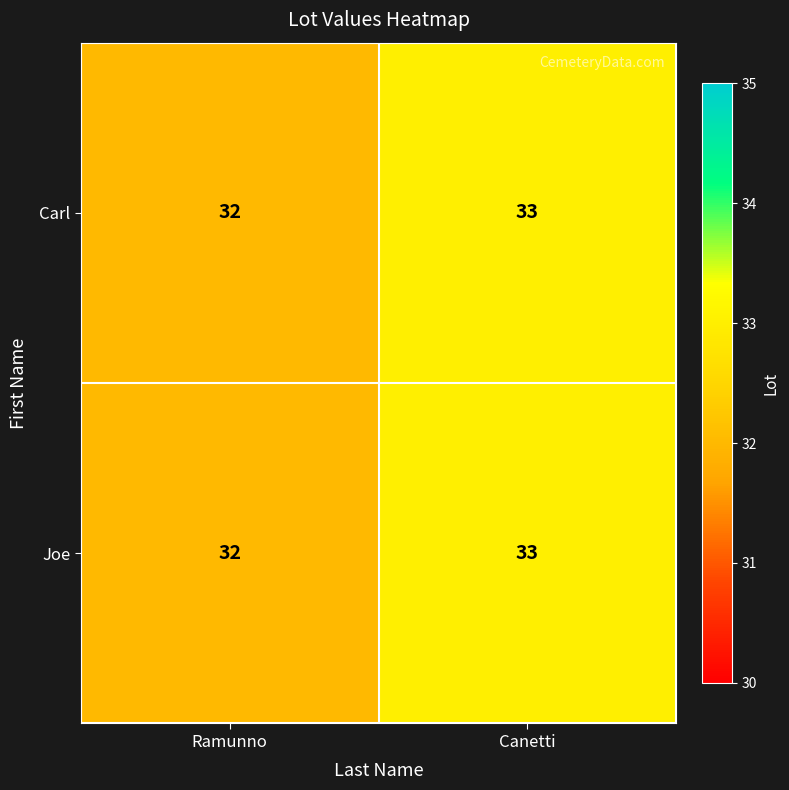

True or false: Carl has a value of 9 at Canetti.

False